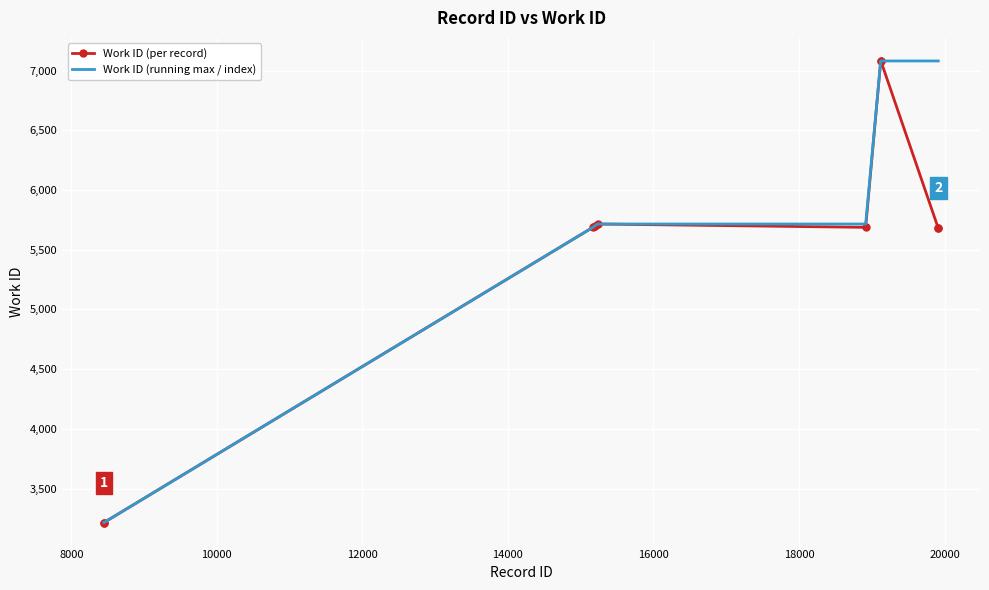

List the series in order of their overall mean, highest first.

Work ID (running max / index), Work ID (per record)